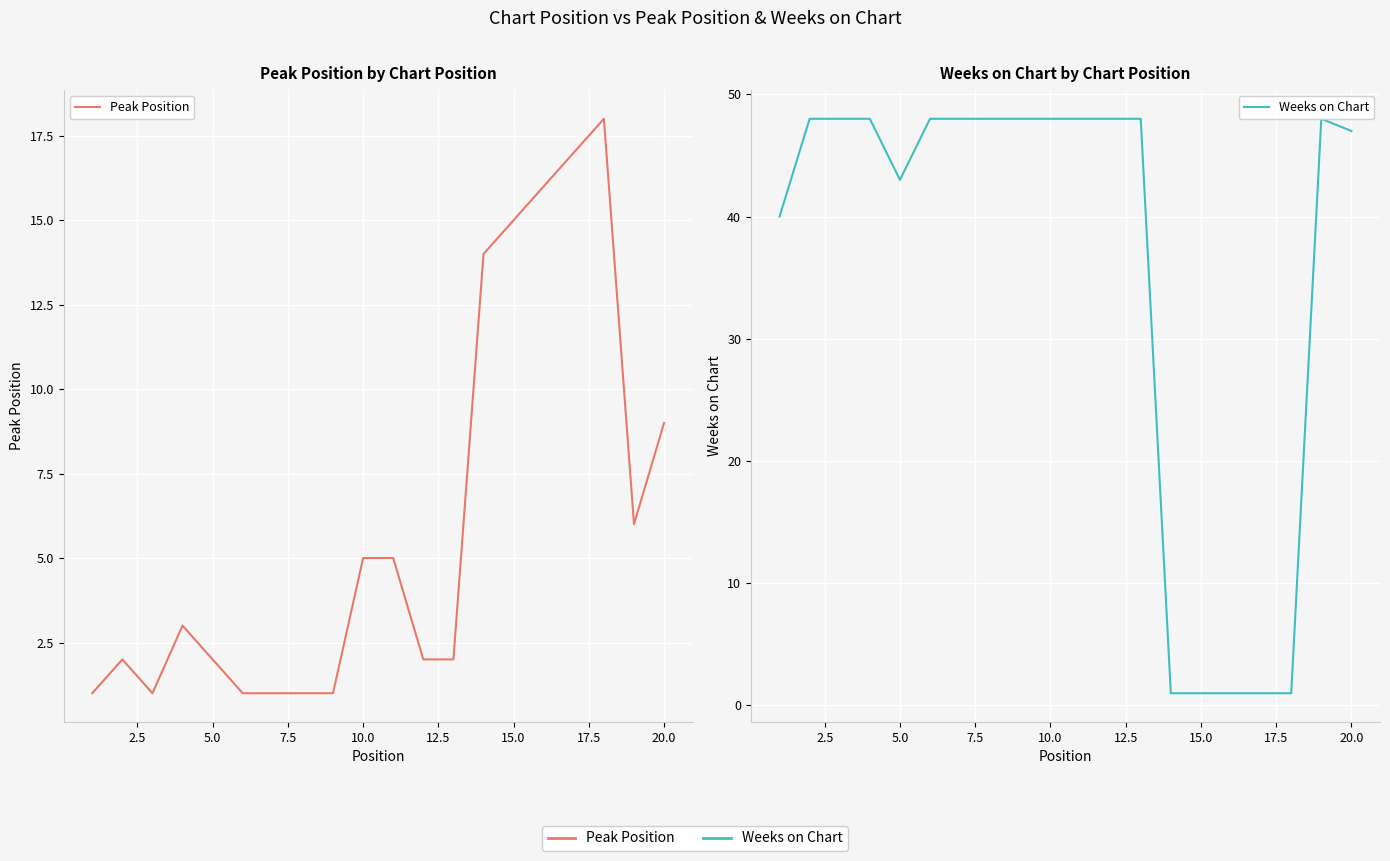

What is the difference between the second highest and second lowest values in the Peak Position series?

16